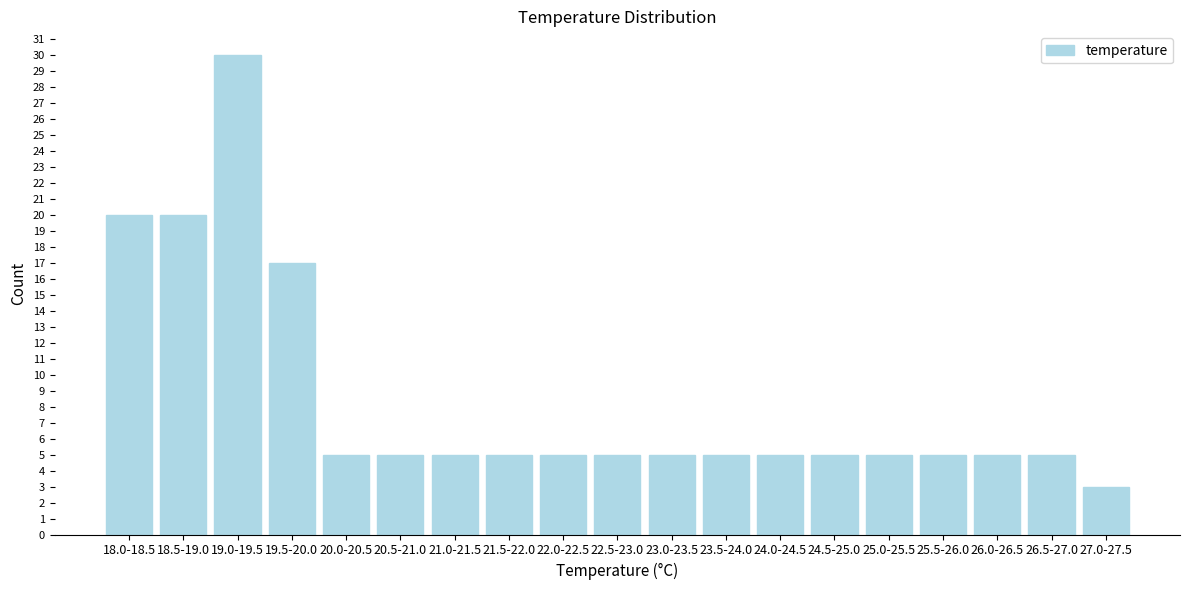

Reading right to left, transcribe all the data shown in this chart.

27.0-27.5=3	26.5-27.0=5	26.0-26.5=5	25.5-26.0=5	25.0-25.5=5	24.5-25.0=5	24.0-24.5=5	23.5-24.0=5	23.0-23.5=5	22.5-23.0=5	22.0-22.5=5	21.5-22.0=5	21.0-21.5=5	20.5-21.0=5	20.0-20.5=5	19.5-20.0=17	19.0-19.5=30	18.5-19.0=20	18.0-18.5=20